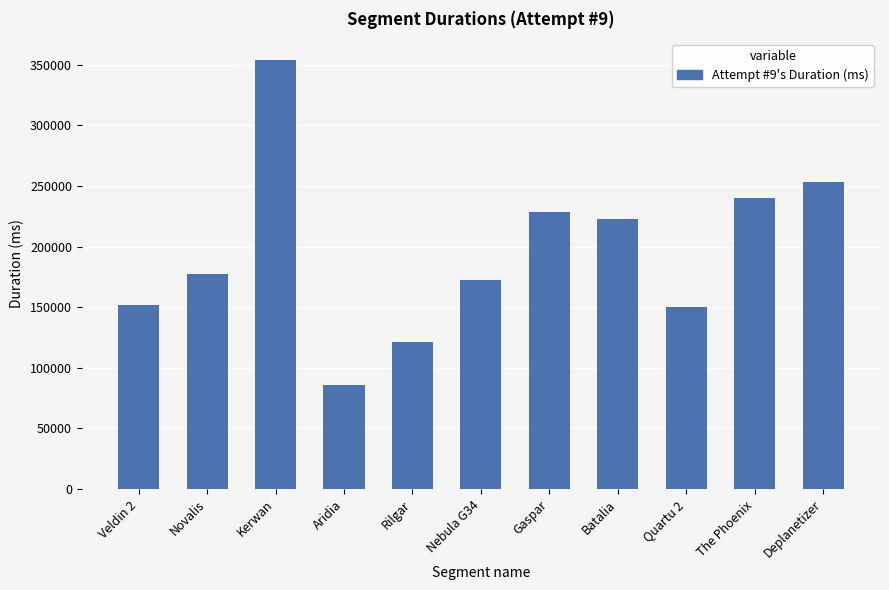

What is the difference between the second highest and minimum values?

166883